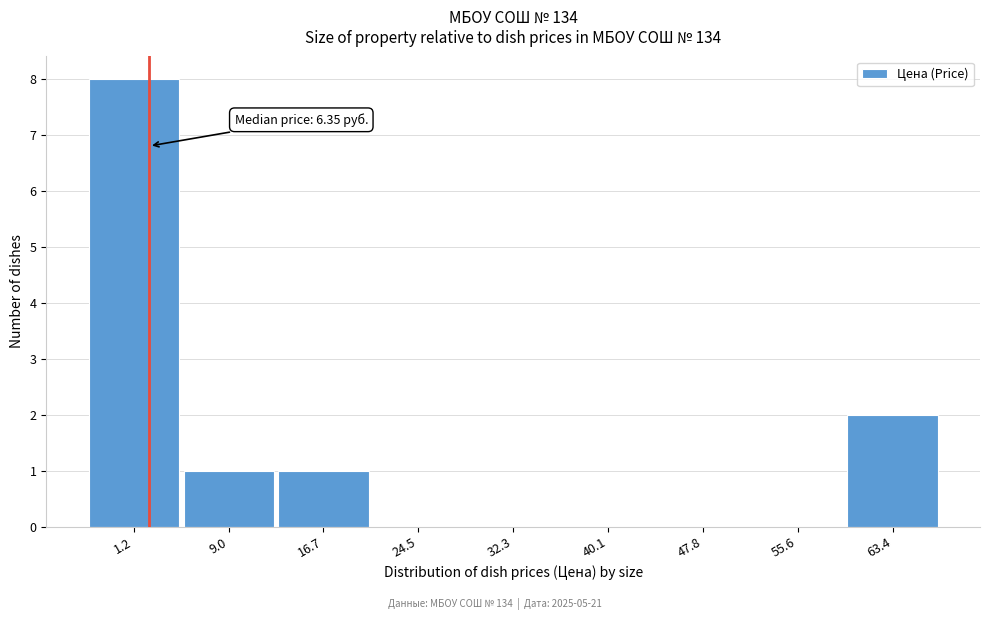

Reading right to left, what are all the values shown in this chart?

63.4=2	55.6=0	47.8=0	40.1=0	32.3=0	24.5=0	16.7=1	9.0=1	1.2=8